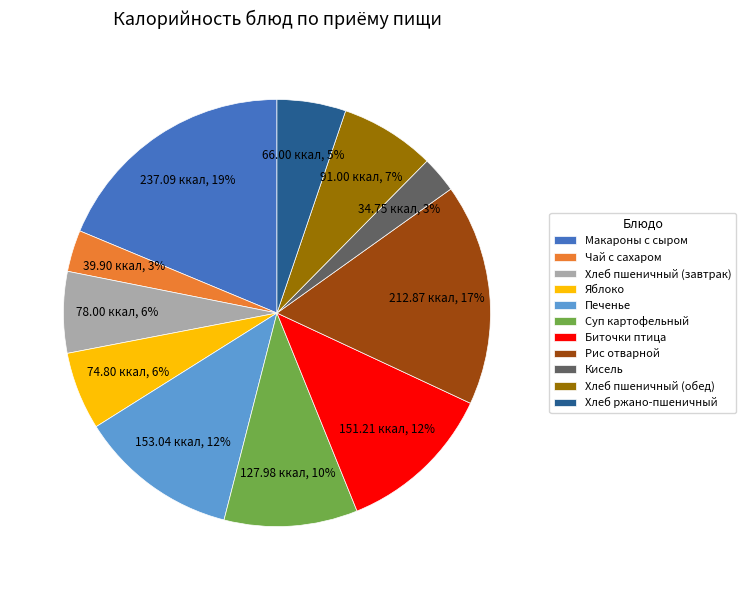

Approximately how many times larger is the value at Хлеб пшеничный (обед) compared to Яблоко?

1.2